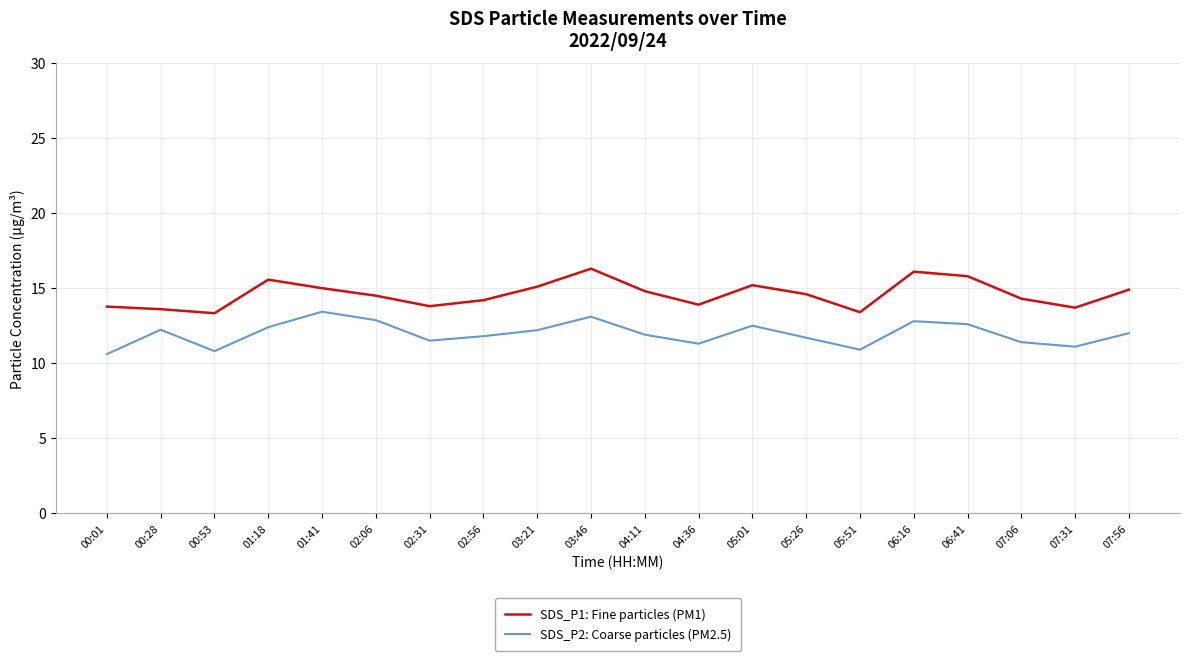

What position from the right is 05:51?

6